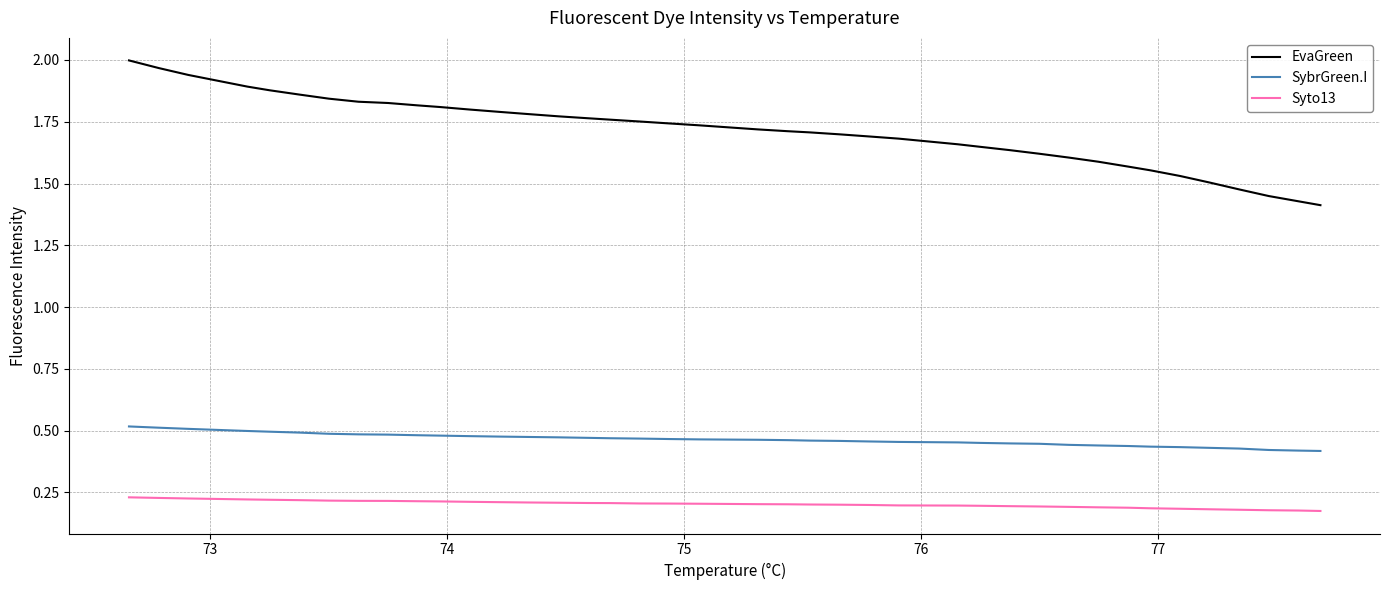

What is the sum of all EvaGreen values?

68.4